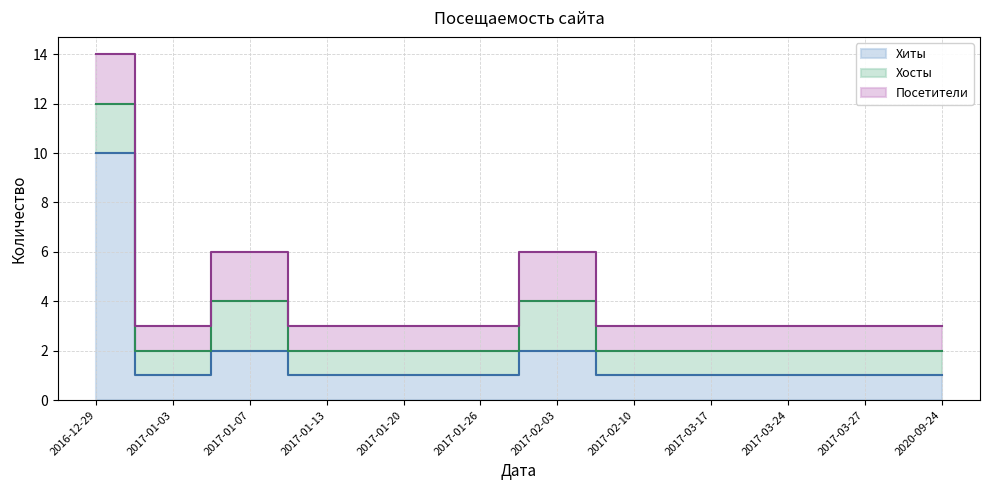

Rank the categories by Хосты value from lowest to highest.

2017-01-03, 2017-01-13, 2017-01-20, 2017-01-26, 2017-02-10, 2017-03-17, 2017-03-24, 2017-03-27, 2020-09-24, 2016-12-29, 2017-01-07, 2017-02-03